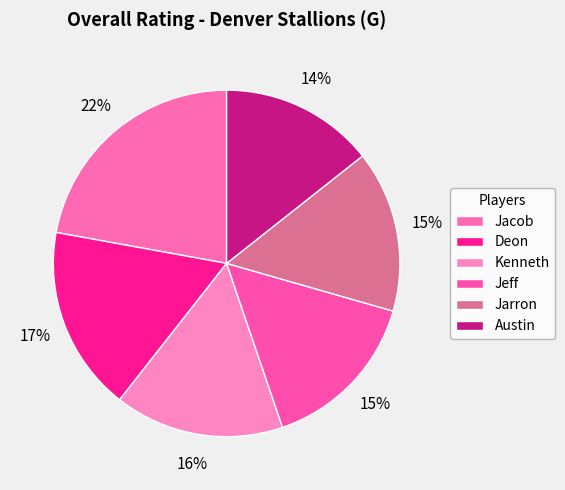

How many slices are in this pie chart?

6